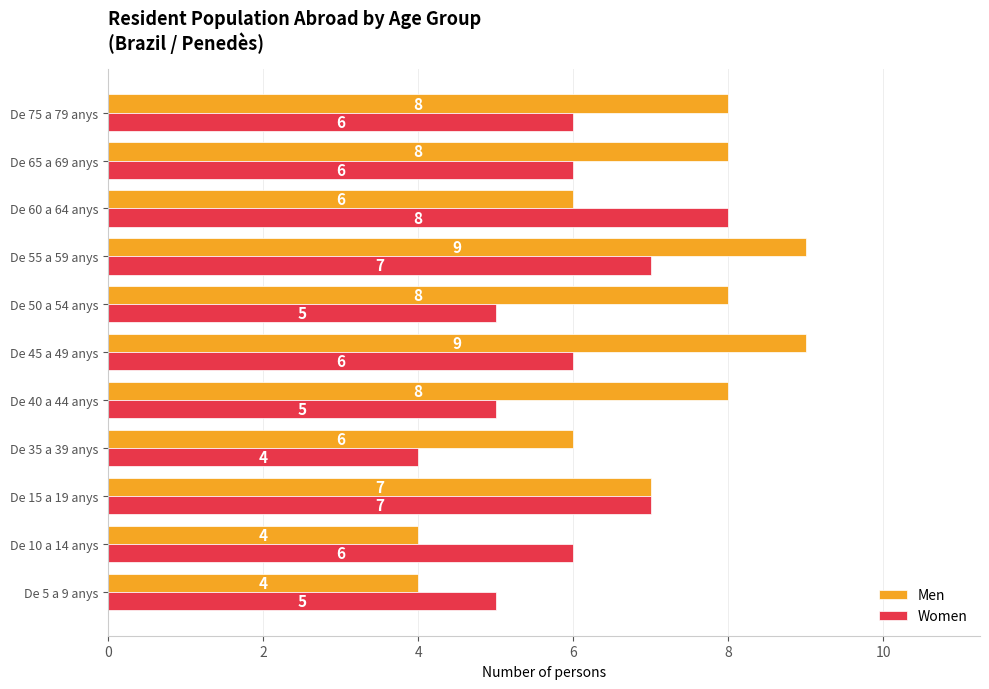

What are all the series names shown in the legend?

Men, Women